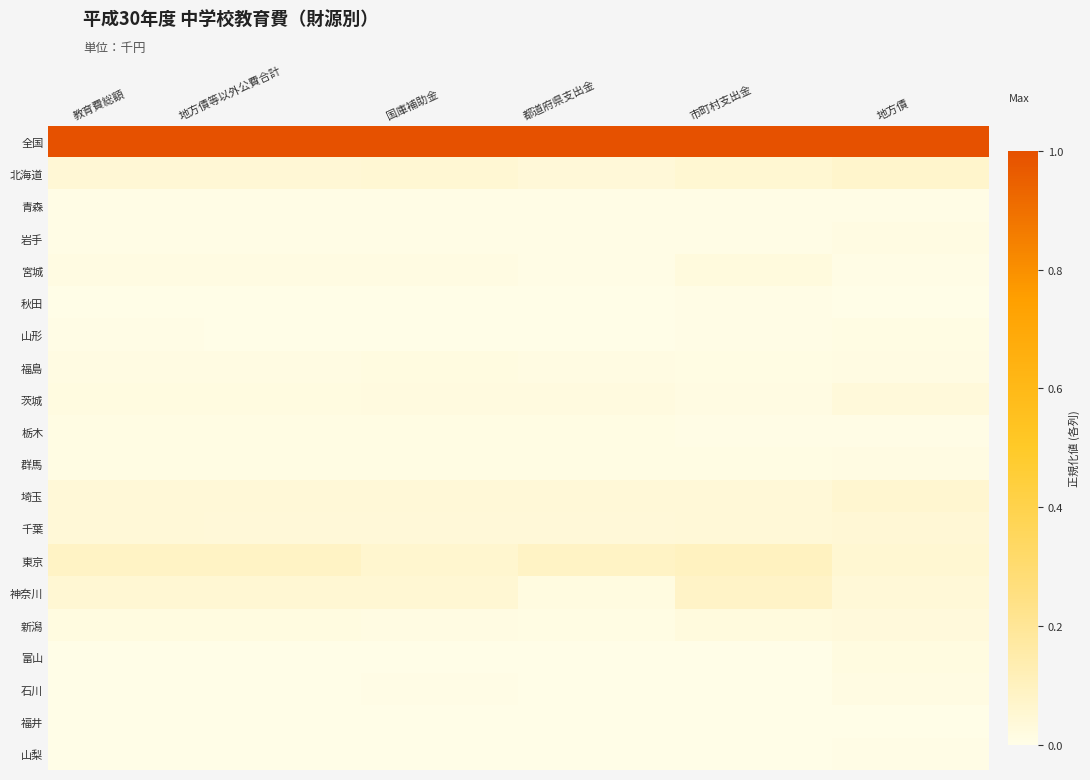

Reading left to right, list all the values displayed in this chart.

全国: 教育費総額=1.0	地方債等以外公費合計=1.0	国庫補助金=1.0	都道府県支出金=1.0	市町村支出金=1.0	地方債=1.0
北海道: 教育費総額=0.0	地方債等以外公費合計=0.0	国庫補助金=0.0	都道府県支出金=0.0	市町村支出金=0.1	地方債=0.1
青森: 教育費総額=0.0	地方債等以外公費合計=0.0	国庫補助金=0.0	都道府県支出金=0.0	市町村支出金=0.0	地方債=0.0
岩手: 教育費総額=0.0	地方債等以外公費合計=0.0	国庫補助金=0.0	都道府県支出金=0.0	市町村支出金=0.0	地方債=0.0
宮城: 教育費総額=0.0	地方債等以外公費合計=0.0	国庫補助金=0.0	都道府県支出金=0.0	市町村支出金=0.0	地方債=0.0
秋田: 教育費総額=0.0	地方債等以外公費合計=0.0	国庫補助金=0.0	都道府県支出金=0.0	市町村支出金=0.0	地方債=0.0
山形: 教育費総額=0.0	地方債等以外公費合計=0.0	国庫補助金=0.0	都道府県支出金=0.0	市町村支出金=0.0	地方債=0.0
福島: 教育費総額=0.0	地方債等以外公費合計=0.0	国庫補助金=0.0	都道府県支出金=0.0	市町村支出金=0.0	地方債=0.0
茨城: 教育費総額=0.0	地方債等以外公費合計=0.0	国庫補助金=0.0	都道府県支出金=0.0	市町村支出金=0.0	地方債=0.0
栃木: 教育費総額=0.0	地方債等以外公費合計=0.0	国庫補助金=0.0	都道府県支出金=0.0	市町村支出金=0.0	地方債=0.0
群馬: 教育費総額=0.0	地方債等以外公費合計=0.0	国庫補助金=0.0	都道府県支出金=0.0	市町村支出金=0.0	地方債=0.0
埼玉: 教育費総額=0.0	地方債等以外公費合計=0.0	国庫補助金=0.0	都道府県支出金=0.0	市町村支出金=0.0	地方債=0.1
千葉: 教育費総額=0.0	地方債等以外公費合計=0.0	国庫補助金=0.0	都道府県支出金=0.0	市町村支出金=0.0	地方債=0.0
東京: 教育費総額=0.1	地方債等以外公費合計=0.1	国庫補助金=0.1	都道府県支出金=0.1	市町村支出金=0.1	地方債=0.1
神奈川: 教育費総額=0.0	地方債等以外公費合計=0.0	国庫補助金=0.1	都道府県支出金=0.0	市町村支出金=0.1	地方債=0.0
新潟: 教育費総額=0.0	地方債等以外公費合計=0.0	国庫補助金=0.0	都道府県支出金=0.0	市町村支出金=0.0	地方債=0.0
富山: 教育費総額=0.0	地方債等以外公費合計=0.0	国庫補助金=0.0	都道府県支出金=0.0	市町村支出金=0.0	地方債=0.0
石川: 教育費総額=0.0	地方債等以外公費合計=0.0	国庫補助金=0.0	都道府県支出金=0.0	市町村支出金=0.0	地方債=0.0
福井: 教育費総額=0.0	地方債等以外公費合計=0.0	国庫補助金=0.0	都道府県支出金=0.0	市町村支出金=0.0	地方債=0.0
山梨: 教育費総額=0.0	地方債等以外公費合計=0.0	国庫補助金=0.0	都道府県支出金=0.0	市町村支出金=0.0	地方債=0.0